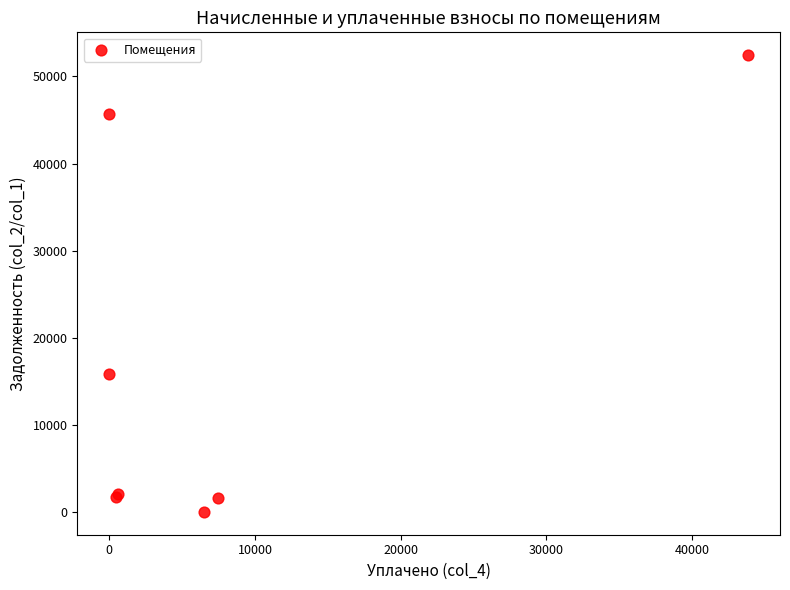

What Y value in the scatter plot is closest to 26220?

15880.2